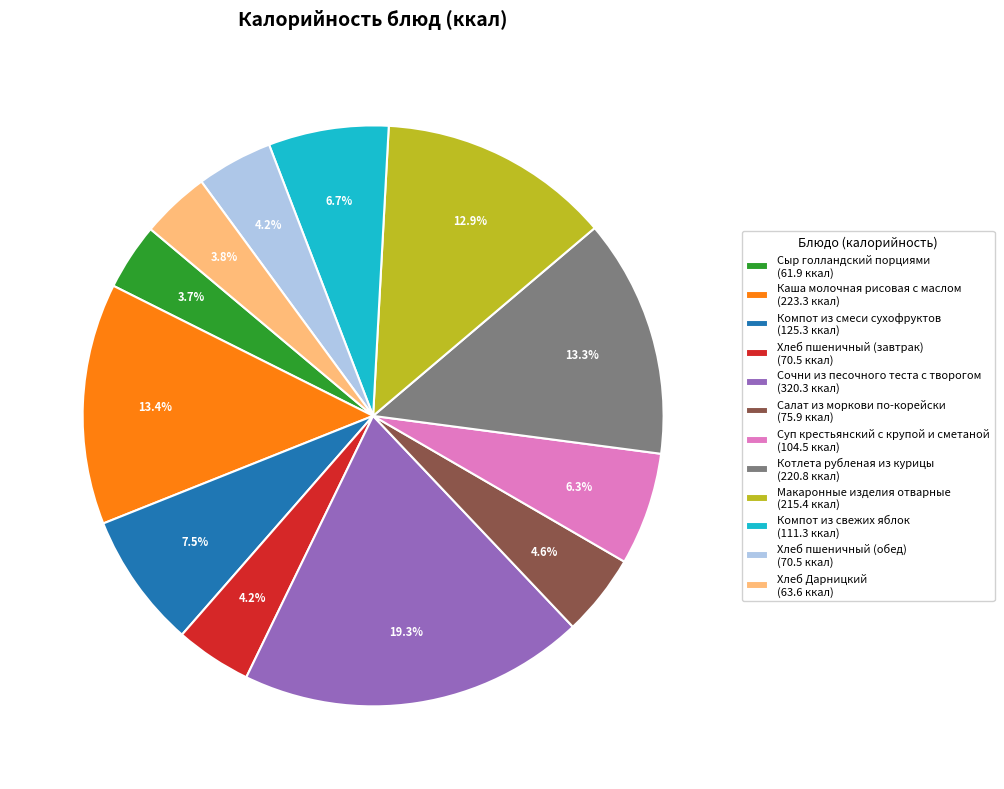

Is Каша молочная рисовая с маслом the majority of the pie?

No